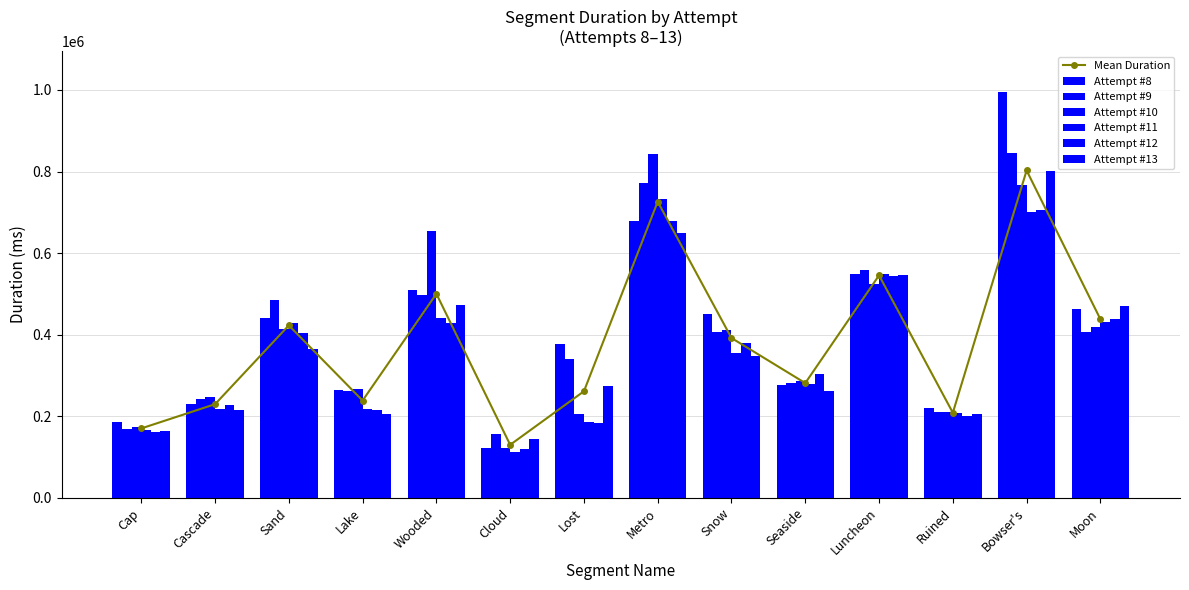

True or false: Attempt #11 has a value of 216590 at Cascade.

True